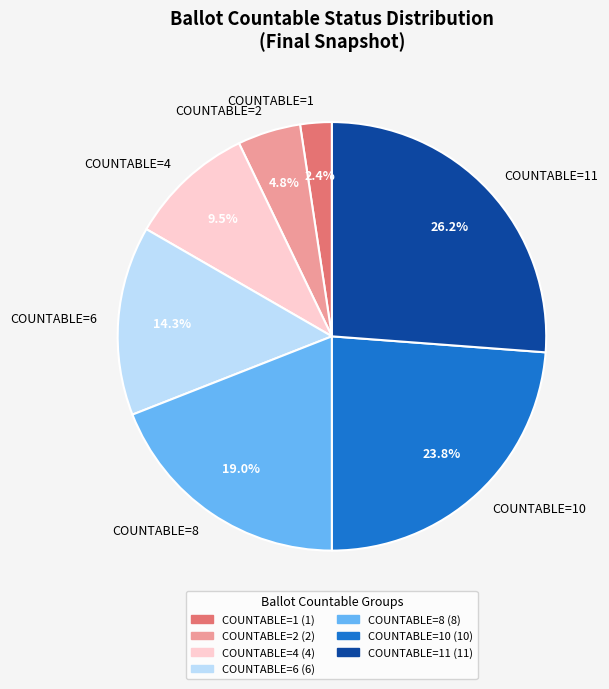

To the nearest percent, what is the difference between the largest and smallest slice percentages?

24%